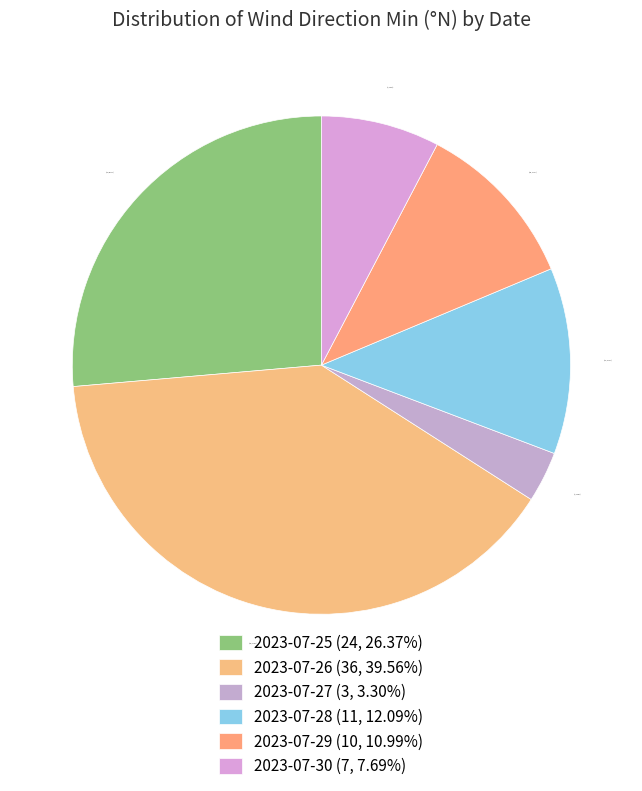

How many segments does this pie chart have?

6